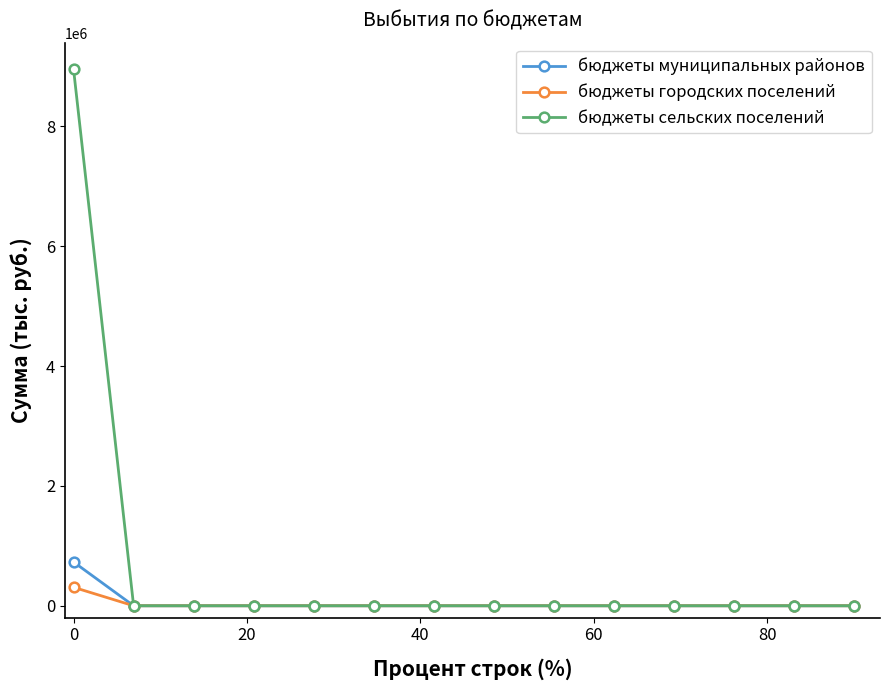

Which series has the widest spread of values?

бюджеты сельских поселений